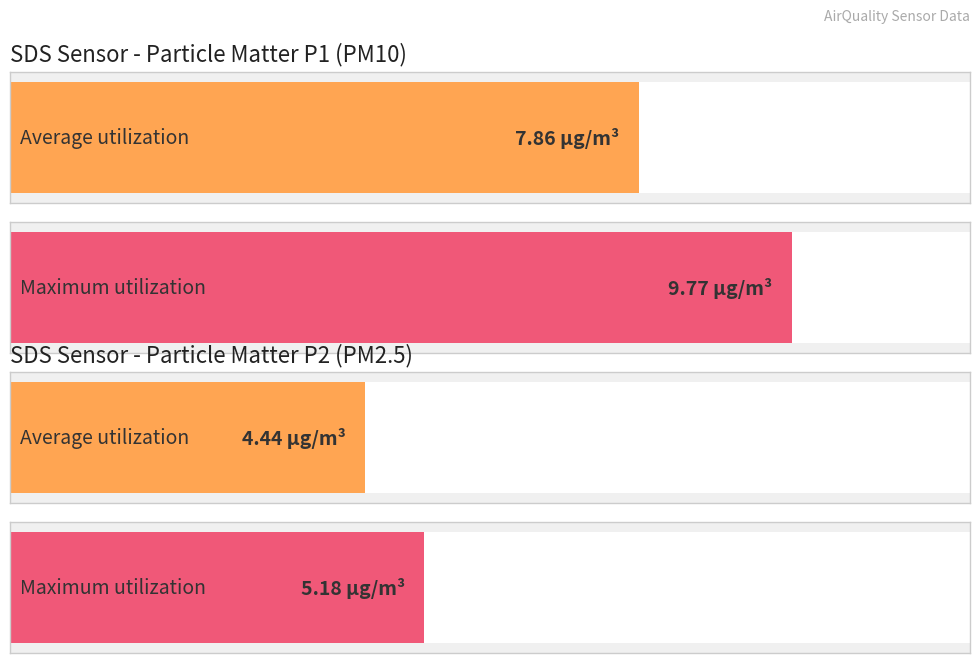

True or false: SDS_P1 has a value of 5.3 at 00:05.

False